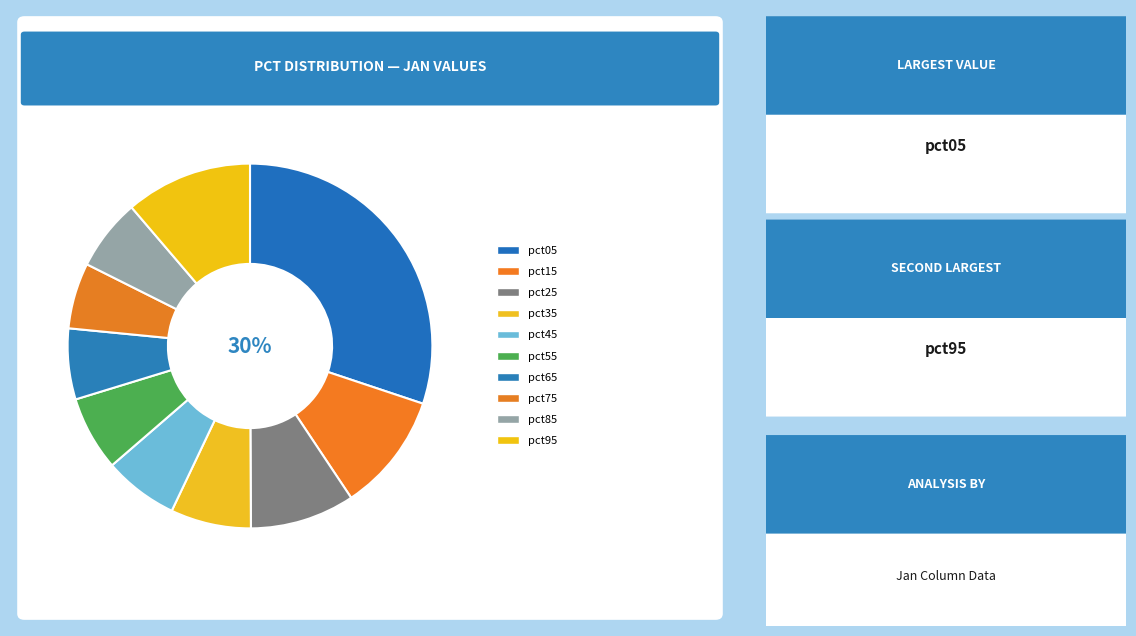

The pct55 slice represents 7% of the pie. True or false?

True